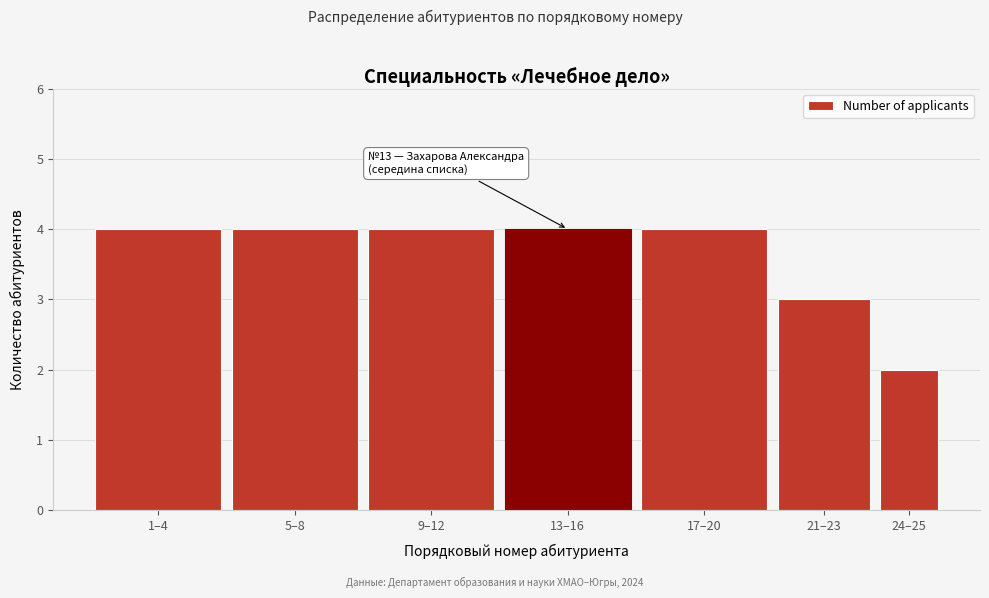

Reading left to right, list all the values displayed in this chart.

1–4=4	5–8=4	9–12=4	13–16=4	17–20=4	21–23=3	24–25=2